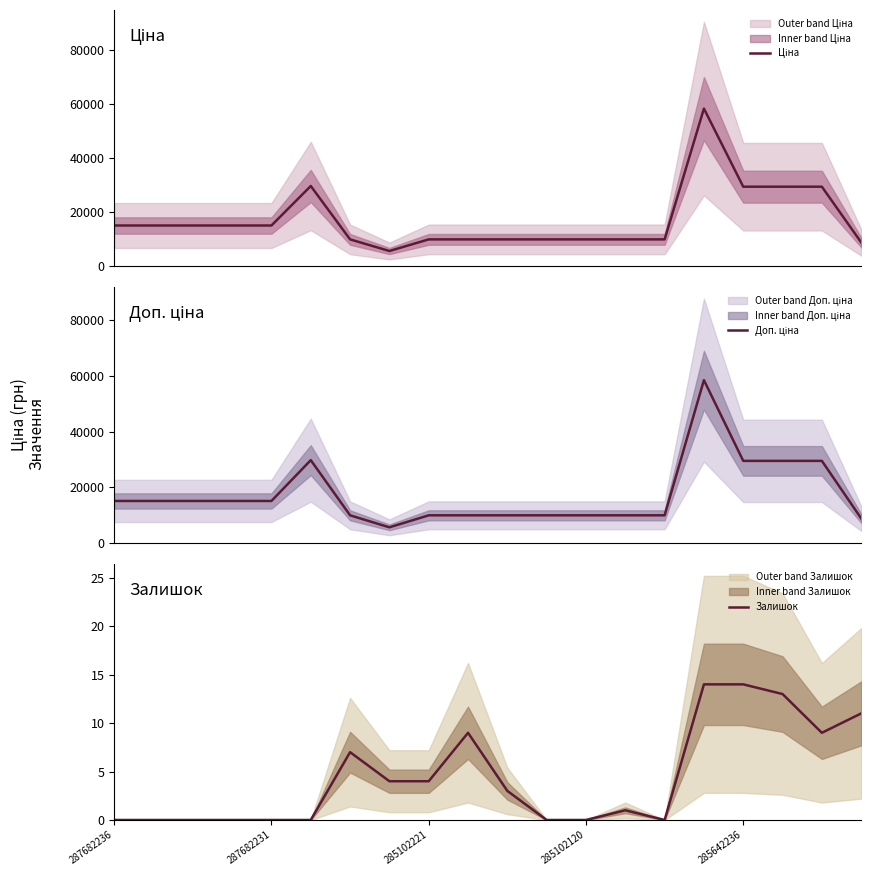

True or false: Ціна and Залишок intersect in this chart.

False